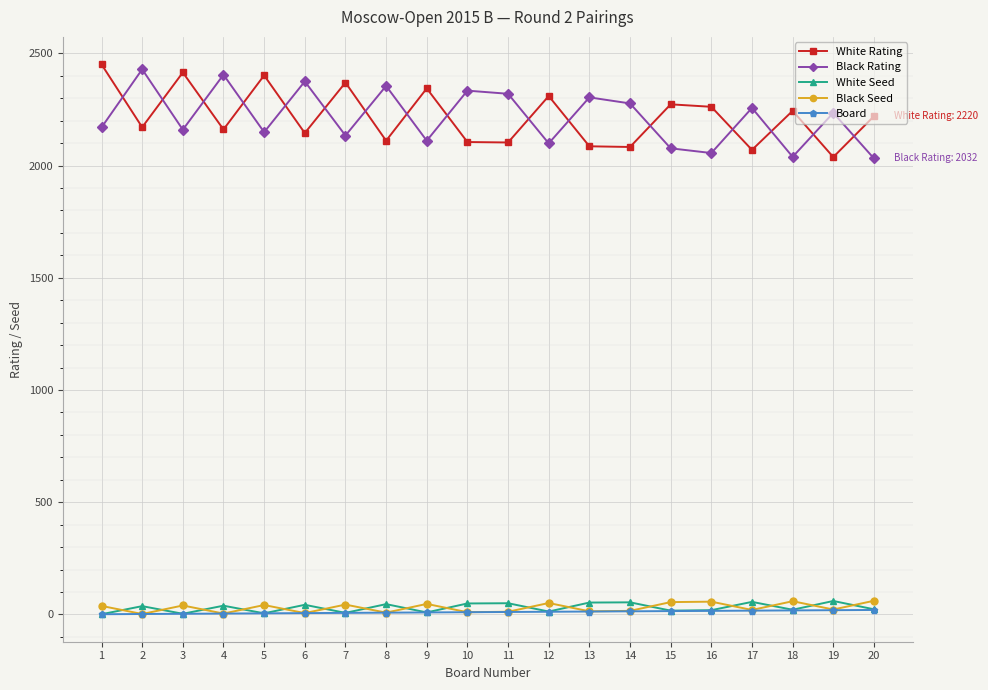

Is the value of White Rating at 10 greater than the value of Board at 3?

Yes